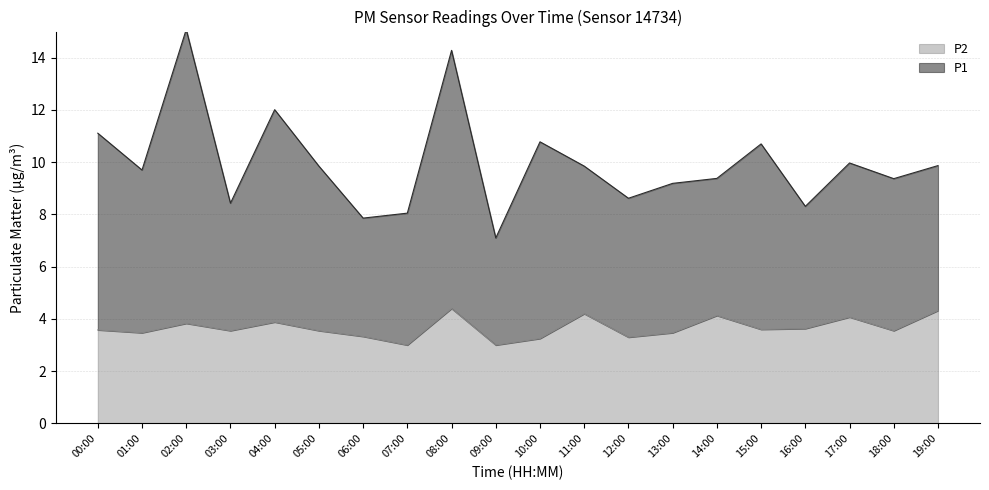

What is the label of the 6th point from the right?

14:00